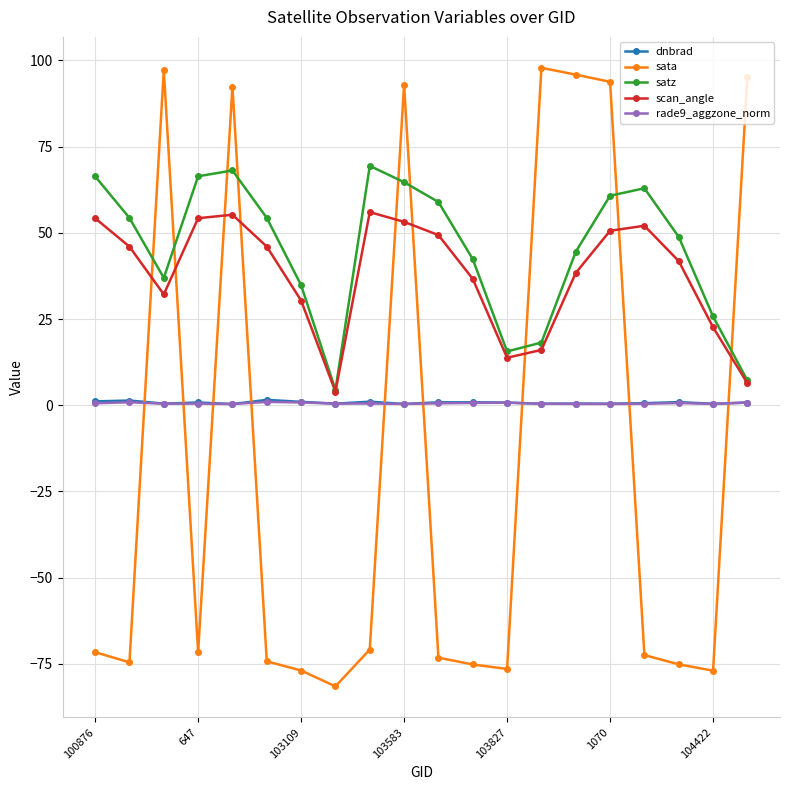

At how many categories does at least one series exceed 86?

7